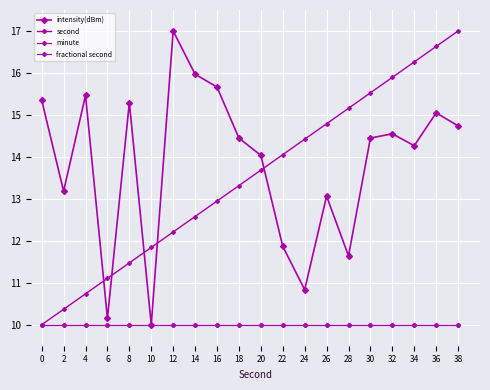

What is the maximum value for second?

17.0